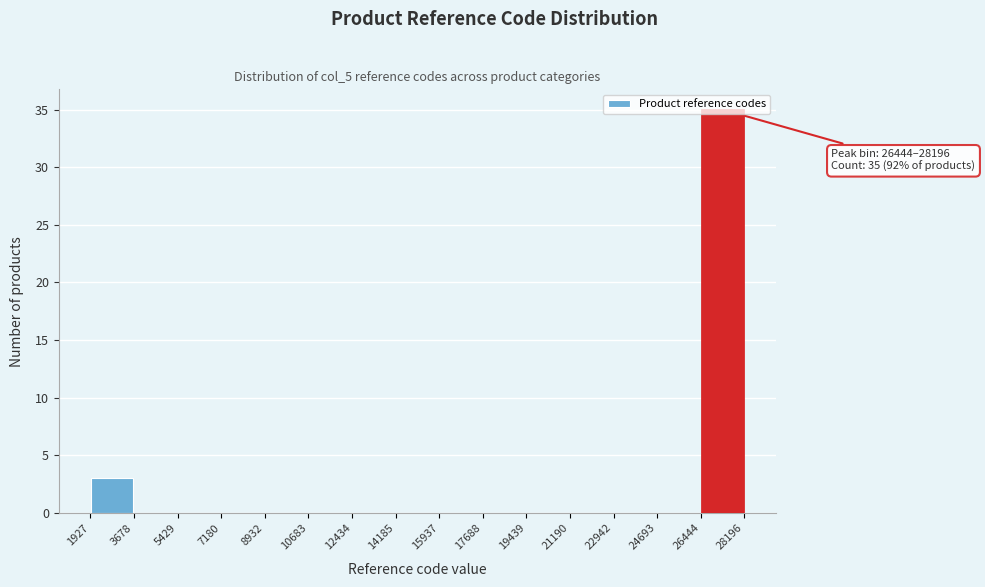

Which range on the x-axis has the tallest bar?

26444 to 28196